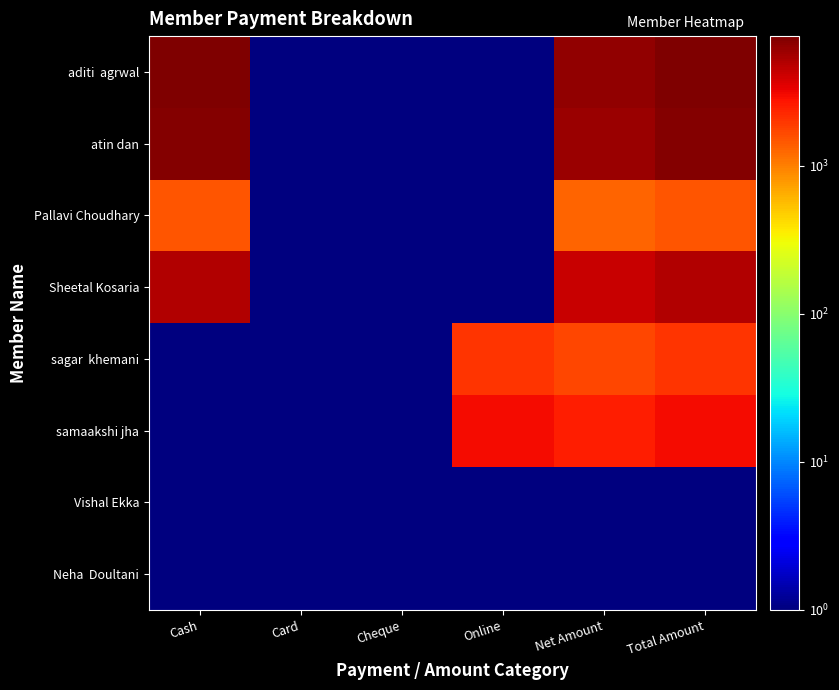

At Cheque, list the series in order from largest to smallest.

Neha Doultani, Vishal Ekka, samaakshi jha, sagar khemani, Sheetal Kosaria, Pallavi Choudhary, atin dan, aditi agrwal